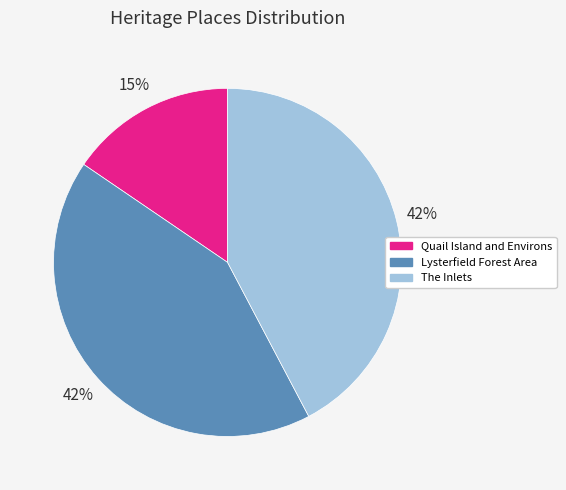

How many slices are in this pie chart?

3